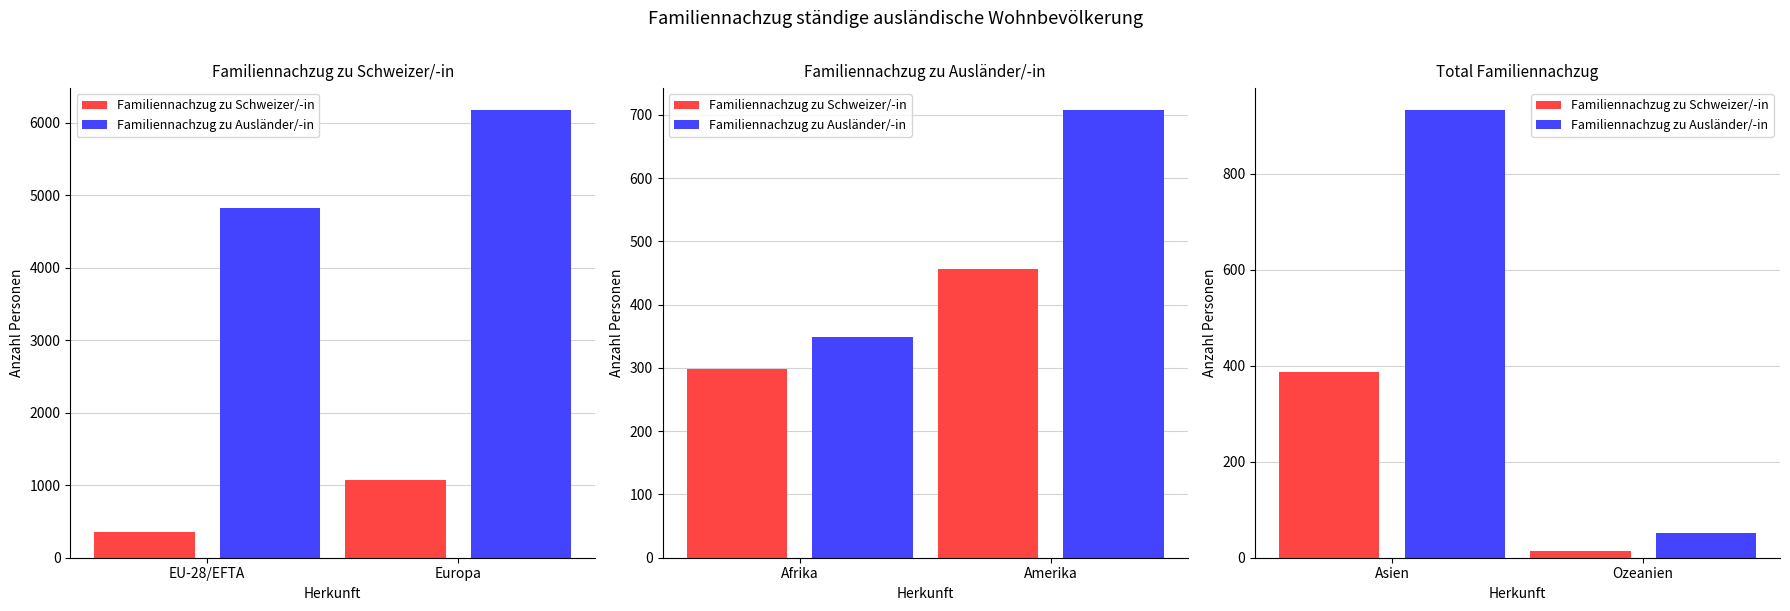

Are the bars horizontal?

No